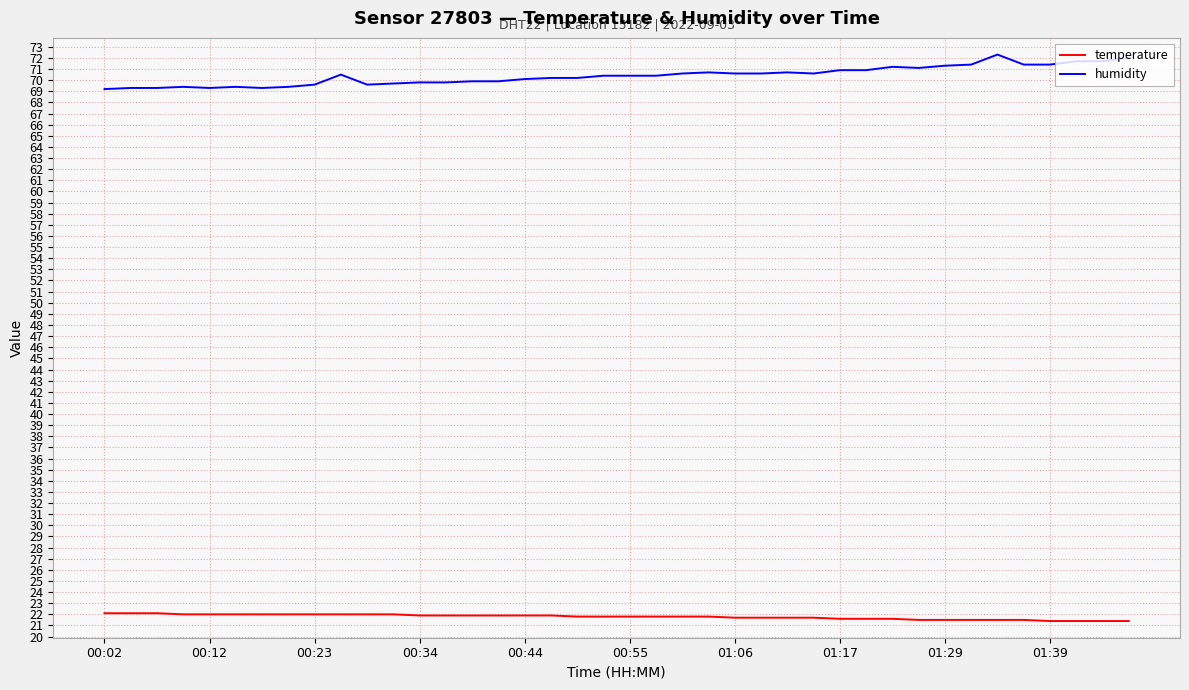

True or false: humidity and temperature intersect in this chart.

False